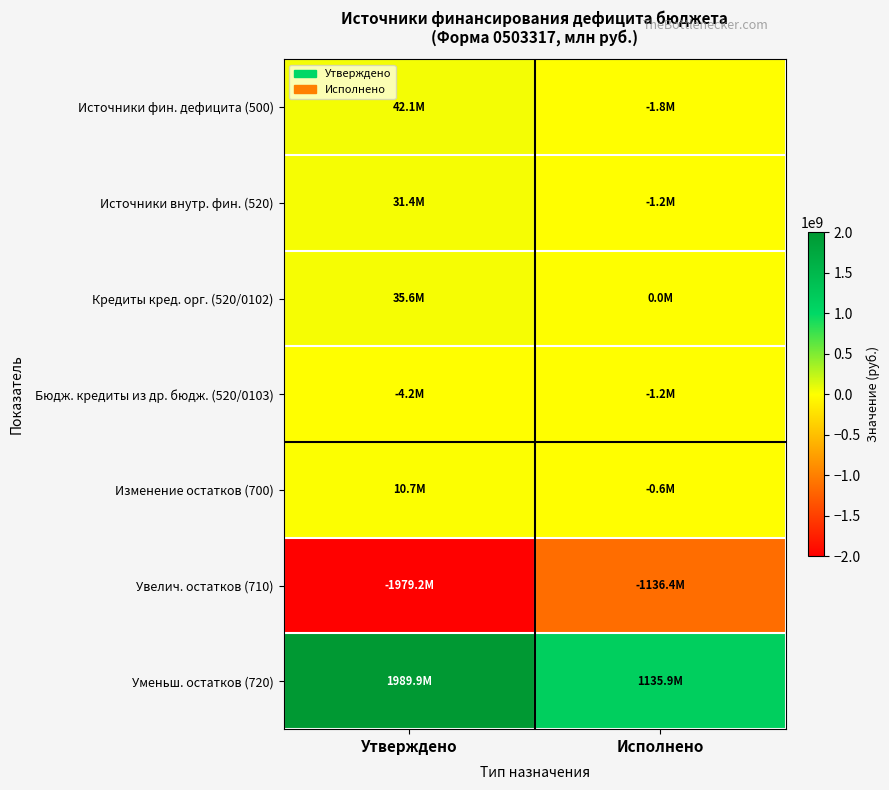

Between Утверждено and Исполнено, which series saw the biggest shift?

Уменьш. остатков (720)